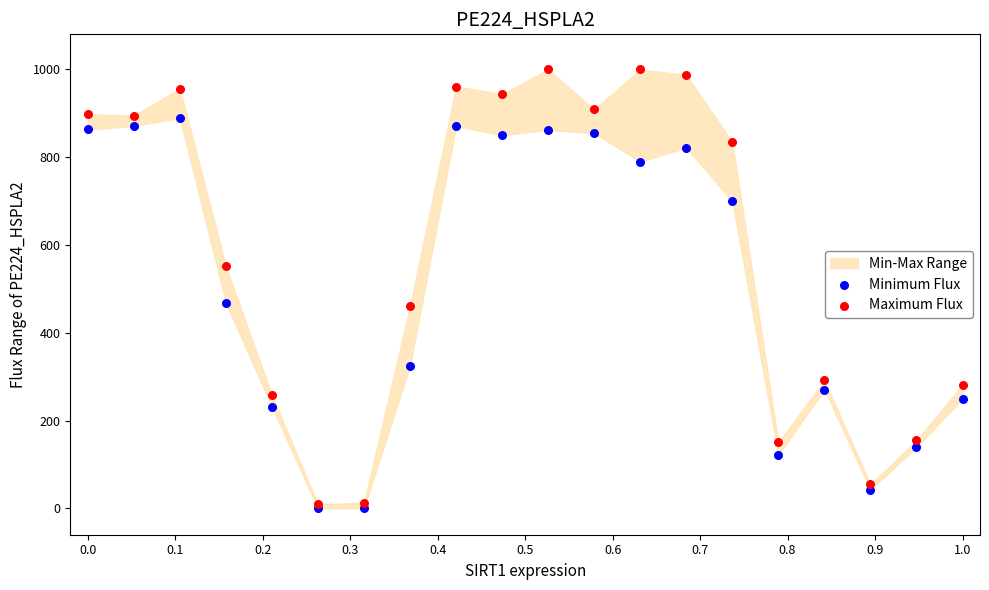

Which series contains the lowest Y value?

Minimum Flux